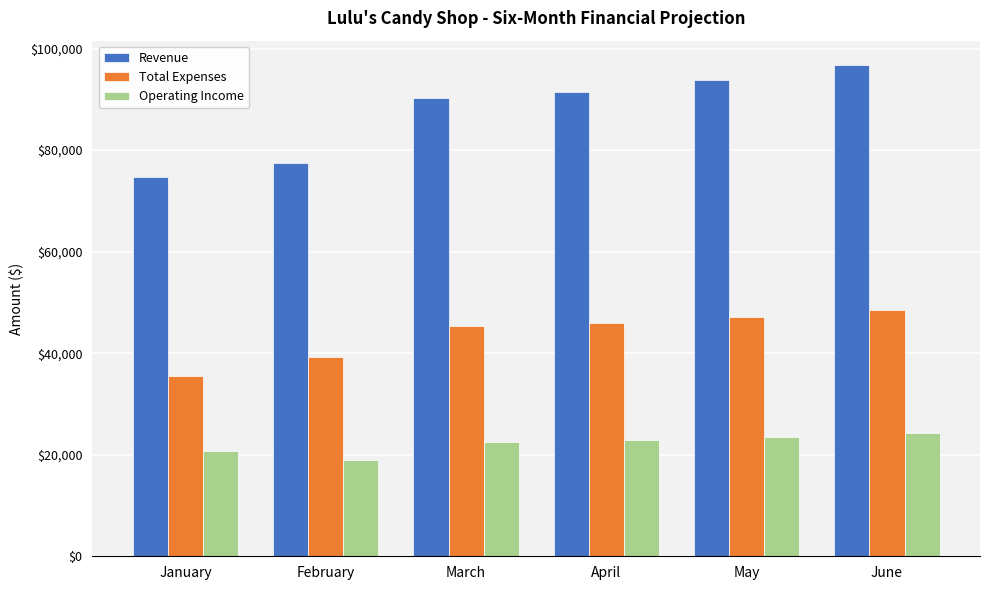

Count the number of data series in this chart.

3